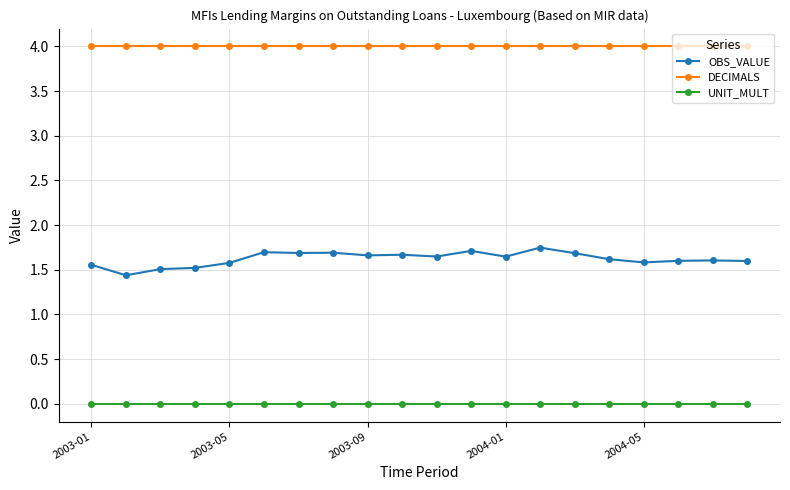

What is the maximum value shown in the chart?

4.0